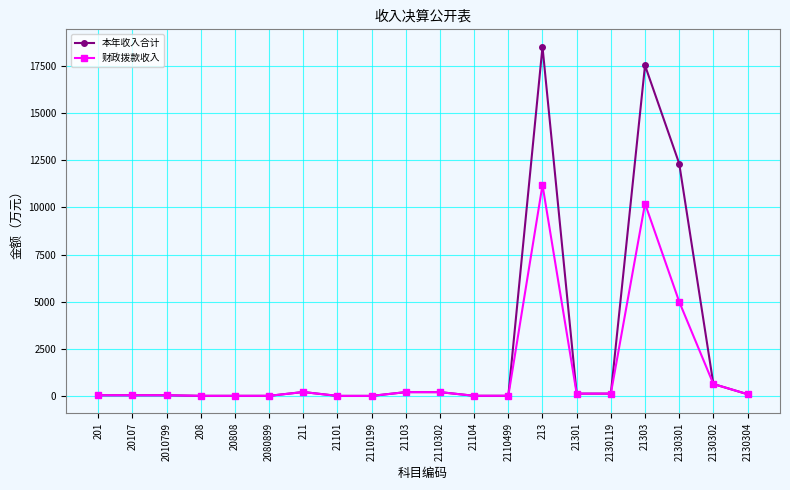

What position from the right is 2130119?

5